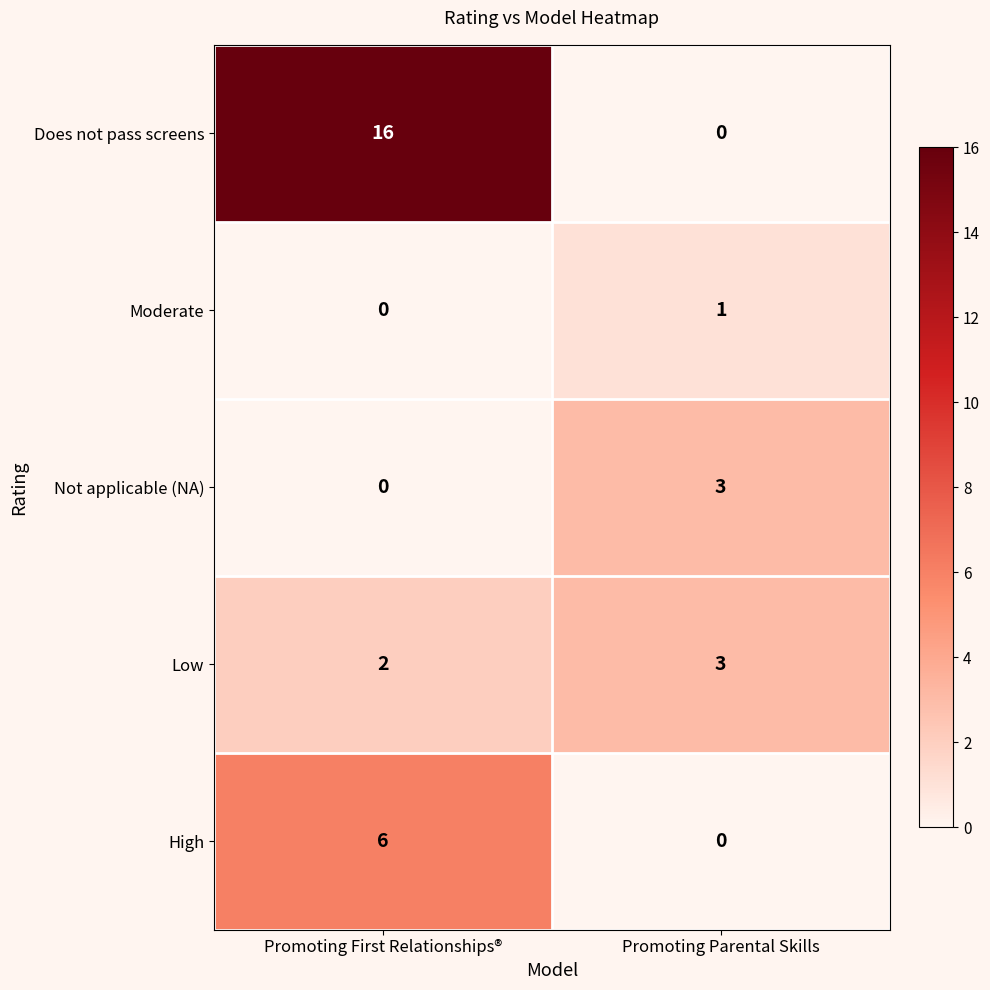

At which label is Moderate closest to 0?

Promoting First Relationships®